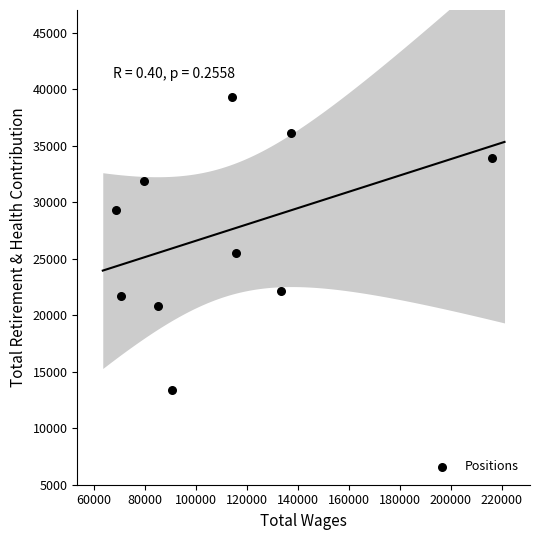

What Y value in the scatter plot is closest to 26305?

25501